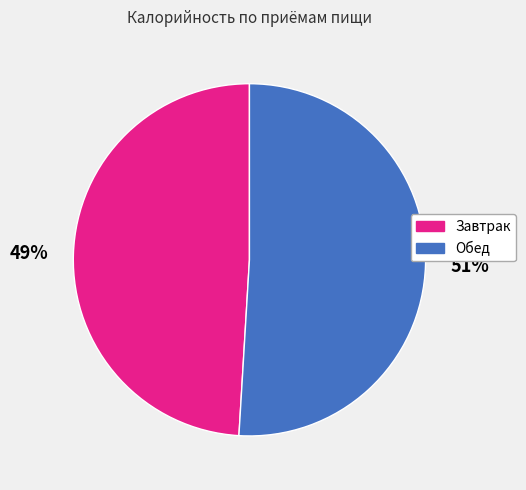

Is it true that Завтрак is 60% of the pie?

False